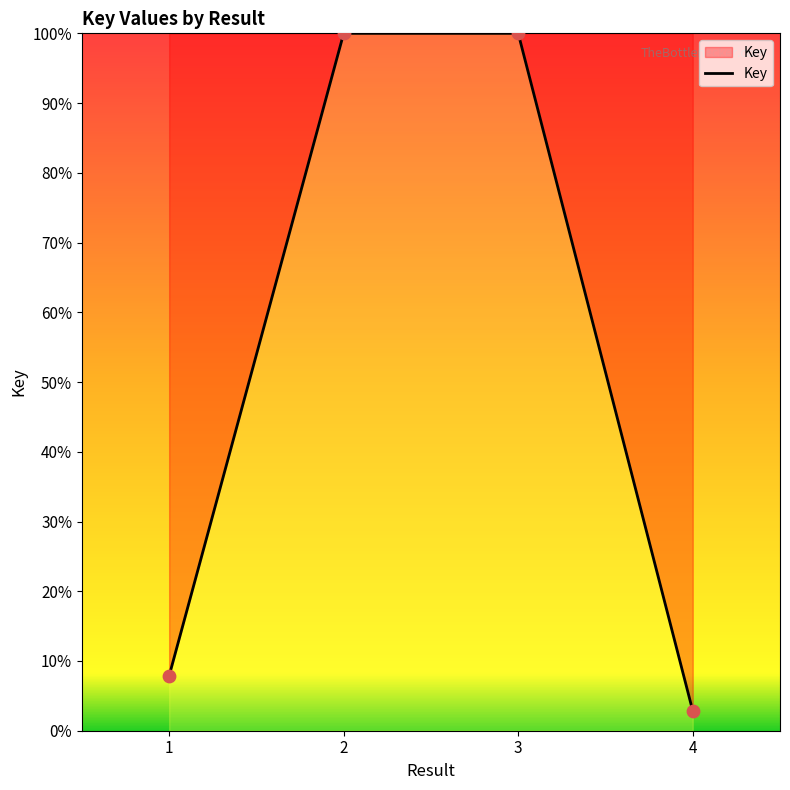

Which has a higher value, 4 or 3?

3